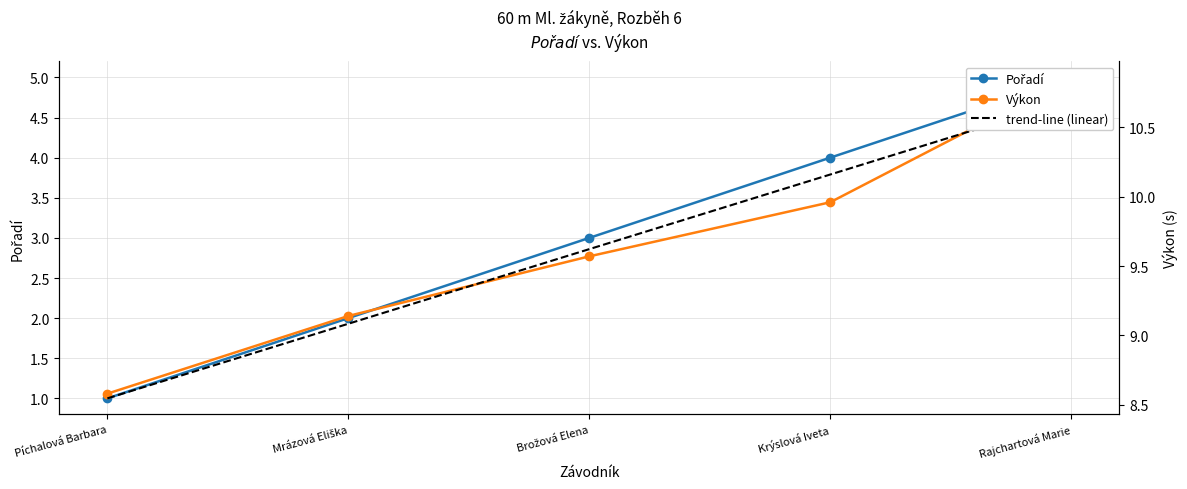

What is the value of the Výkon point at the 2nd from the left?

9.1